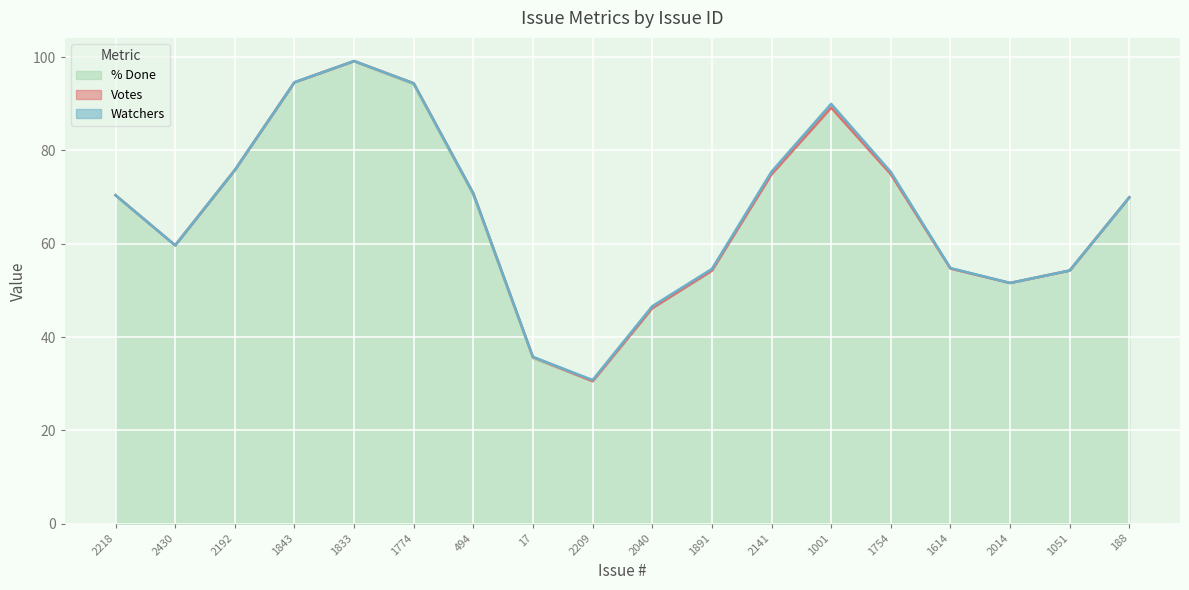

What is the highest value of the % Done series?

99.1